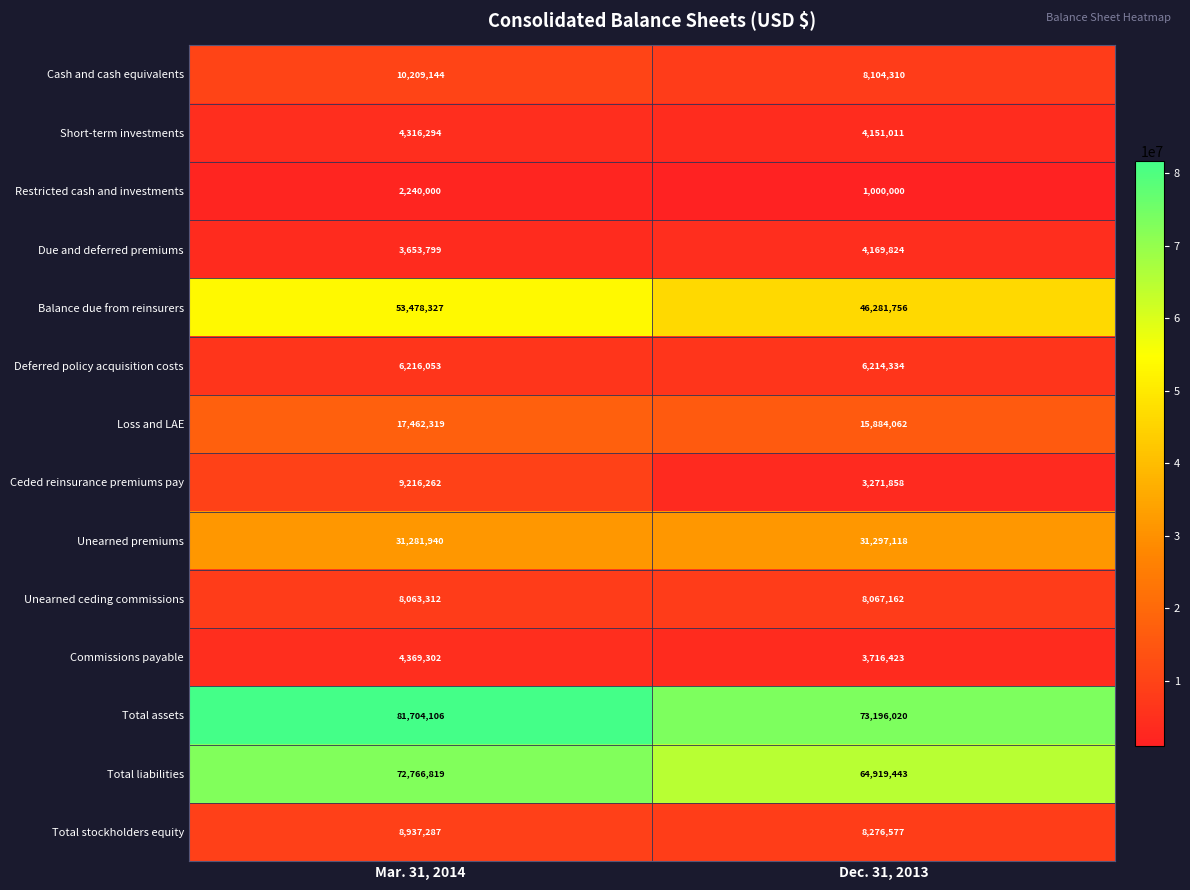

What is the spread (max minus min) of values at Dec. 31, 2013?

72196020